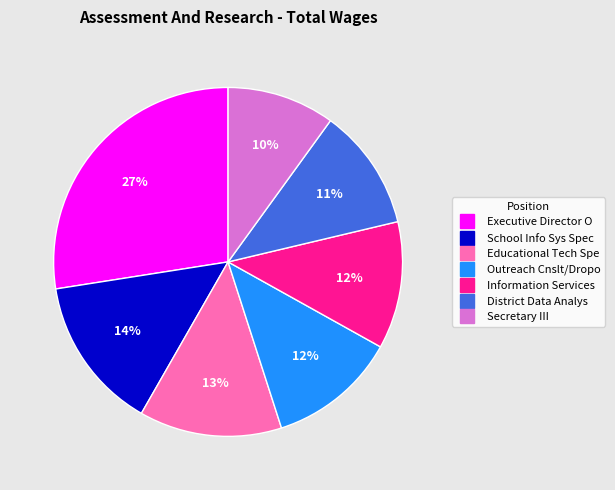

What is the largest slice in the pie chart?

Executive Director O